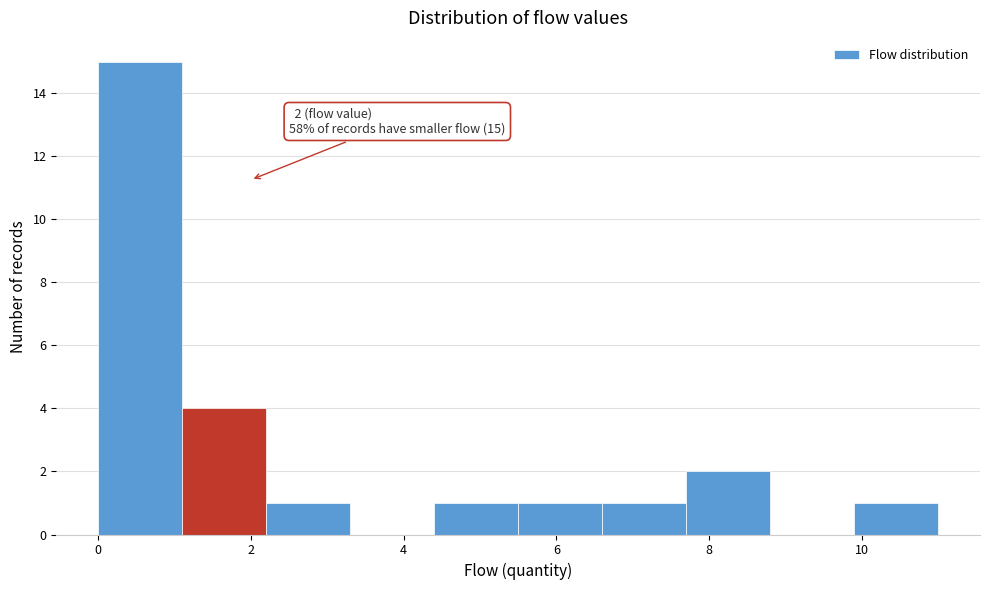

Which range on the x-axis has the tallest bar?

0.0 to 1.1